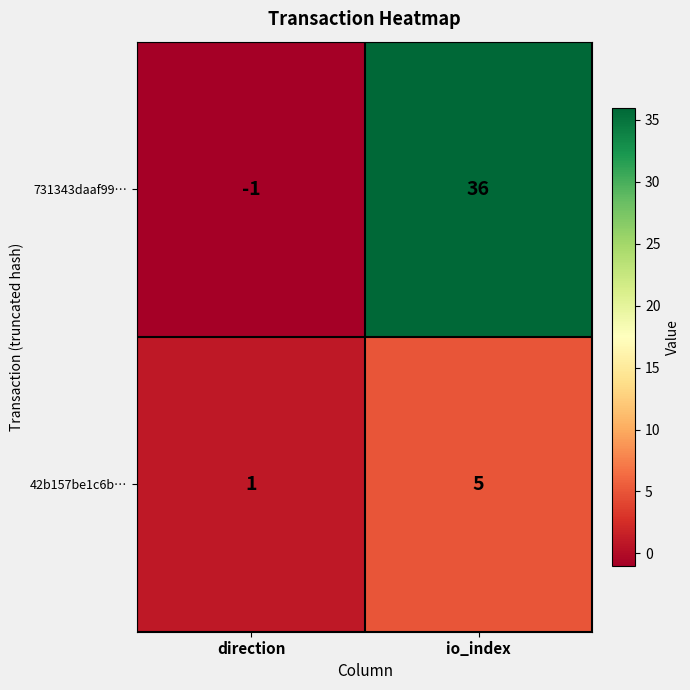

What is the maximum value shown in the chart?

36